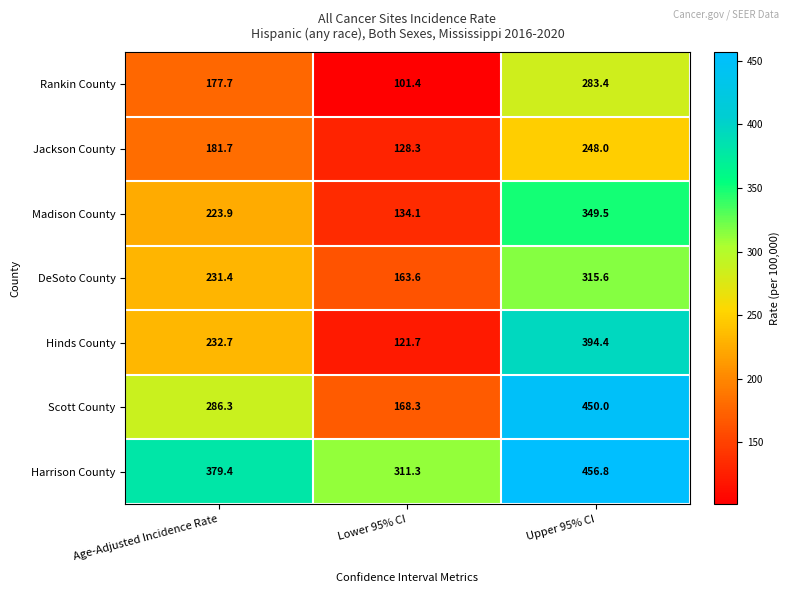

Which category has the highest value across all series?

Upper 95% CI